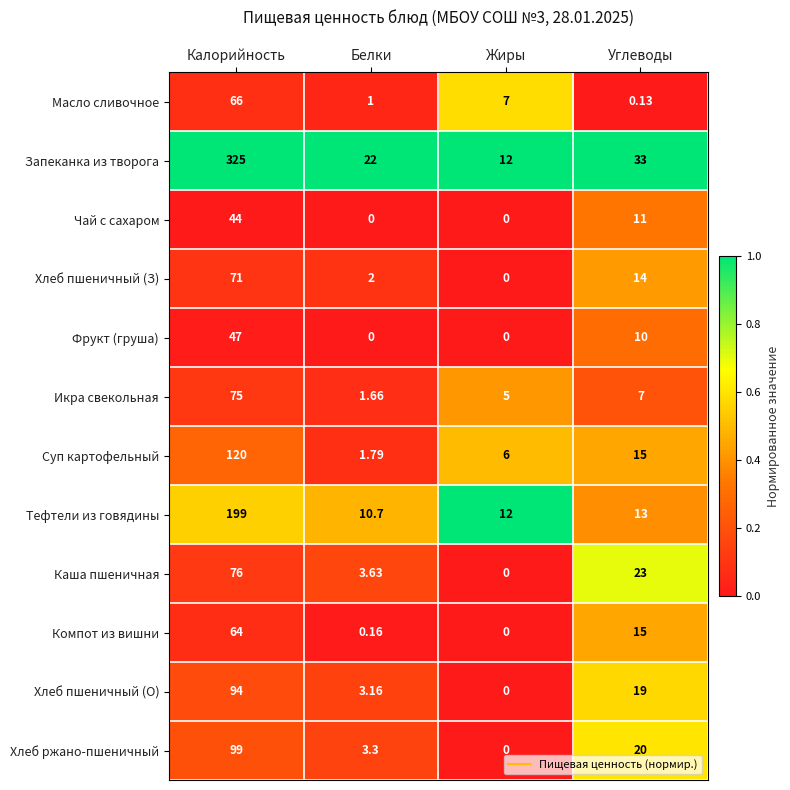

List the series in order of their peak value, lowest first.

Чай с сахаром, Фрукт (груша), Компот из вишни, Масло сливочное, Хлеб пшеничный (З), Икра свекольная, Каша пшеничная, Хлеб пшеничный (О), Хлеб ржано-пшеничный, Суп картофельный, Тефтели из говядины, Запеканка из творога